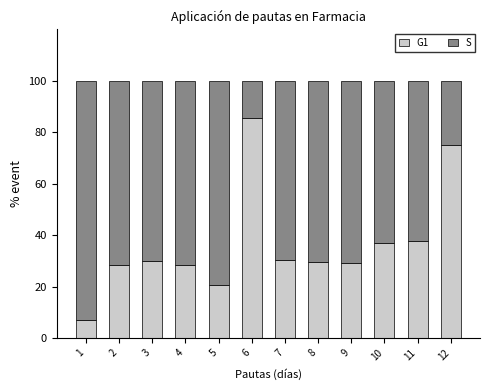

What is the value of the G1 bar at the 2nd from the left?

28.6